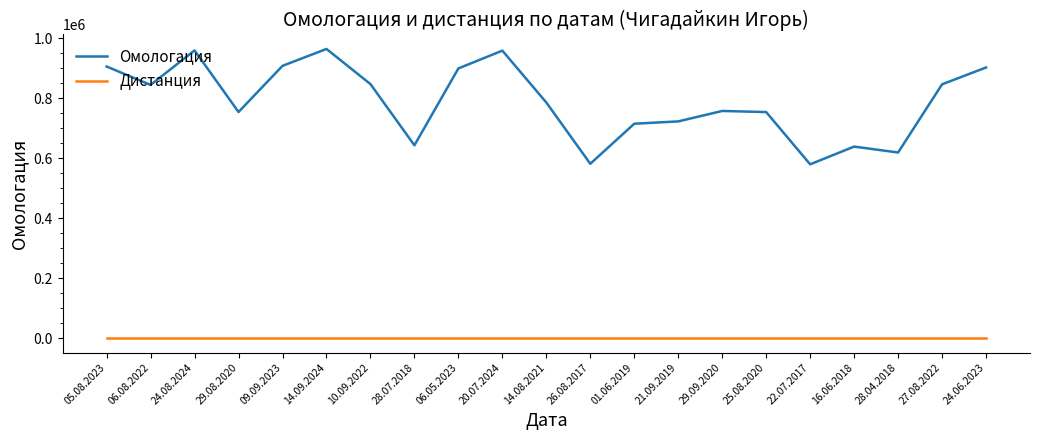

What is the approximate value of Дистанция at 28.04.2018?

200